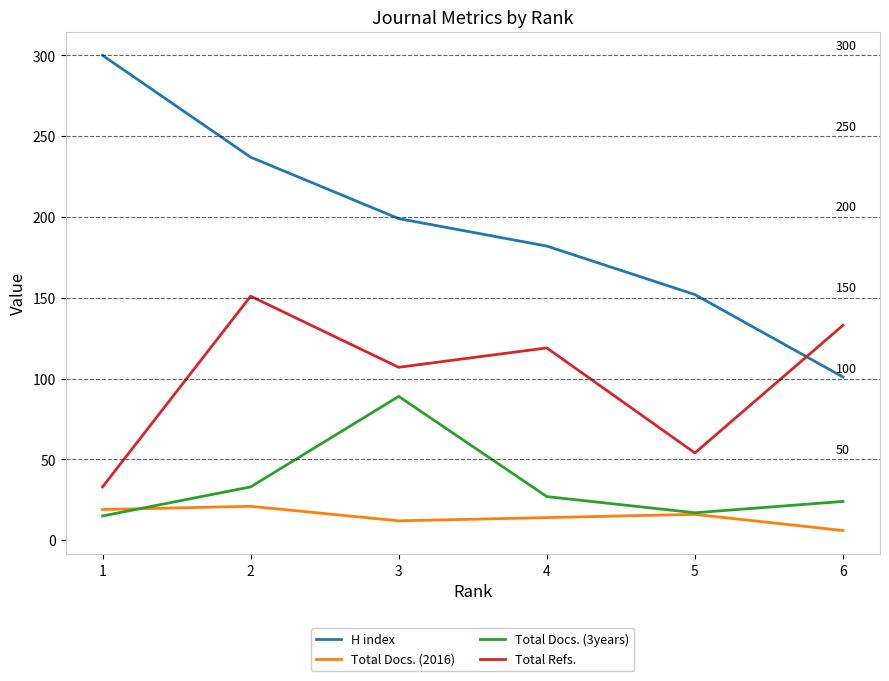

Which category has the highest value in the Total Docs. (3years) series?

3